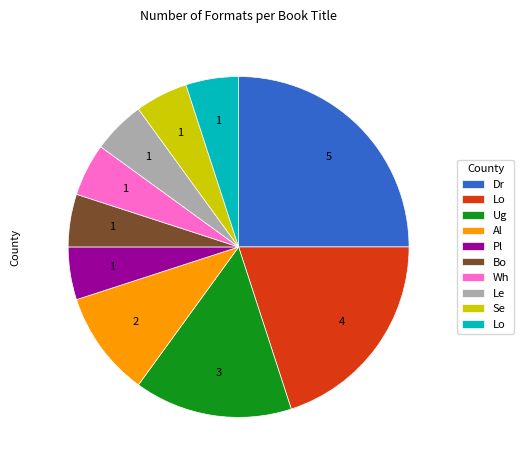

Is there a majority slice in this chart?

No